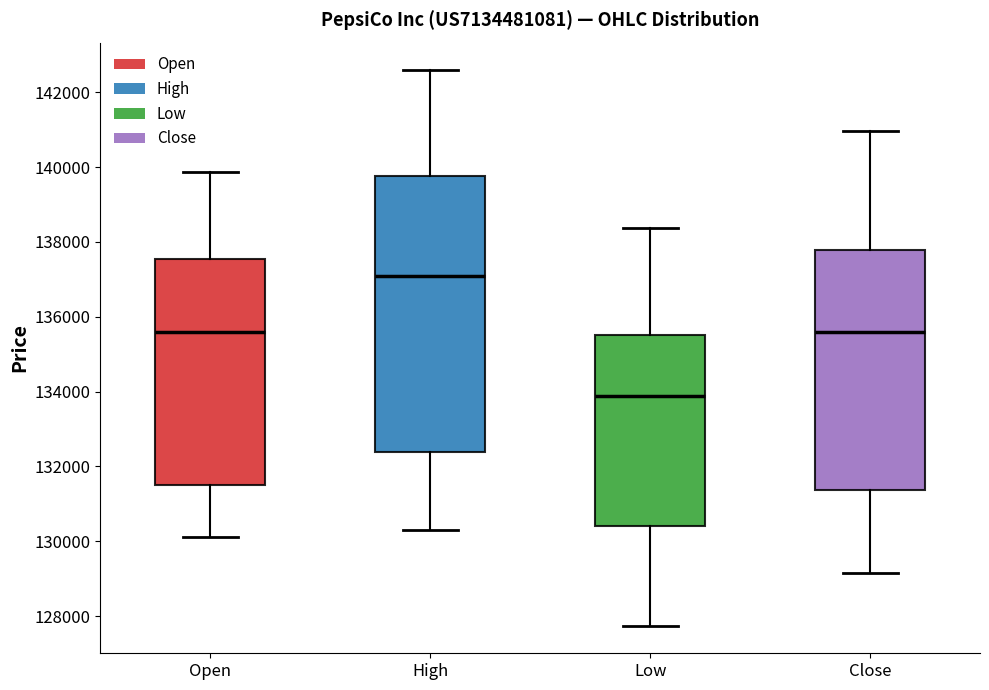

Reading left to right, transcribe this box plot: for each box, give where its median line is, the range the box spans, and where its two whiskers end, as read against the y-axis. The values are not printed on the chart, so give them approximately, as read against the axis.

Open: median 135600, box 131600 to 137600, whiskers 130200 to 139800
High: median 137000, box 132400 to 139800, whiskers 130400 to 142600
Low: median 133800, box 130400 to 135600, whiskers 127800 to 138400
Close: median 135600, box 131400 to 137800, whiskers 129200 to 141000